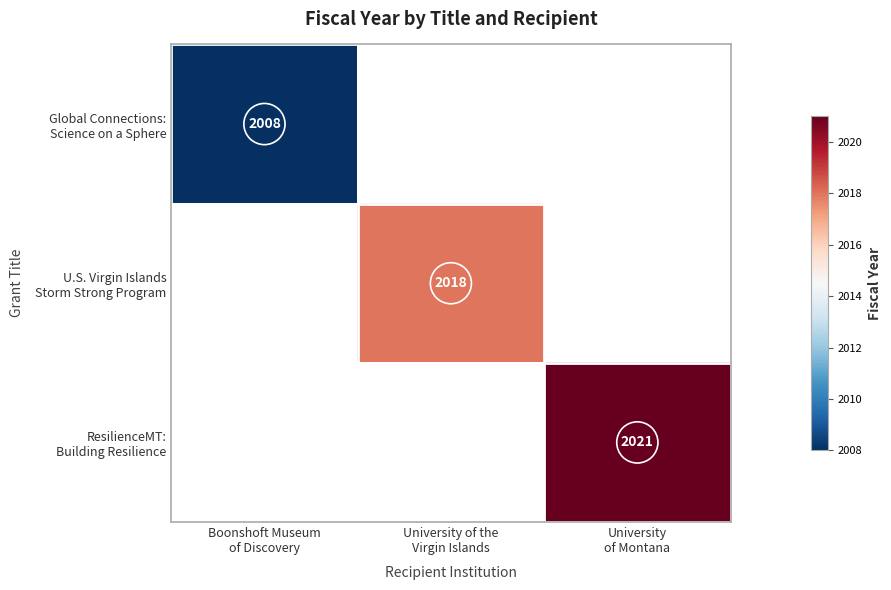

List the labels in order of Global Connections: Science on a Sphere value, largest first.

Boonshoft Museum of Discovery, University of the Virgin Islands, University of Montana